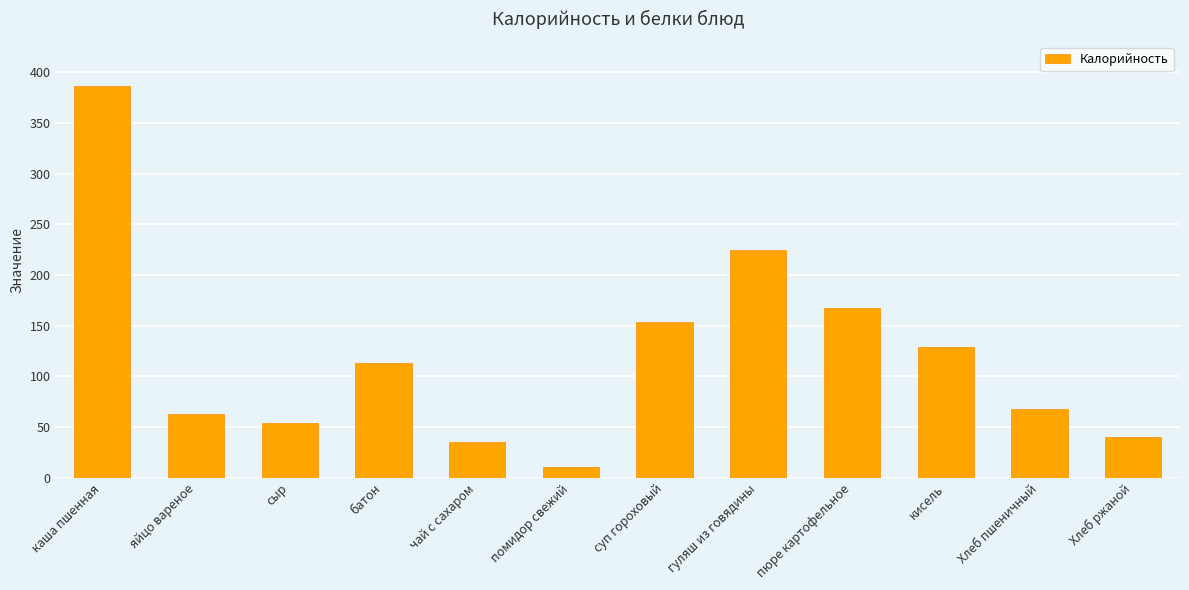

What is the label of the 7th bar from the left?

суп гороховый